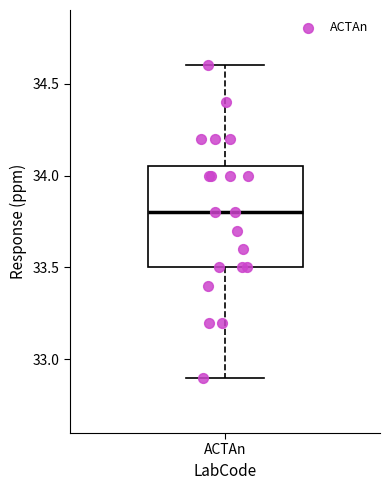

Read this box plot against the y-axis: the position of the median line, the range covered by the box, and the ends of both whiskers. The values are not printed on the chart, so give them approximately, as read against the axis.

median 33.80, box 33.50 to 34.05, whiskers 32.90 to 34.60